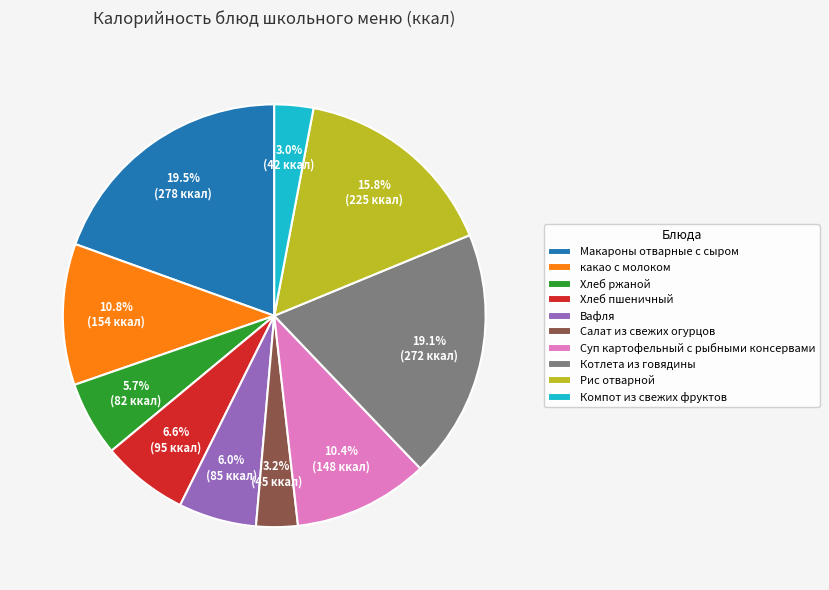

Is it true that Салат из свежих огурцов is 12% of the pie?

False